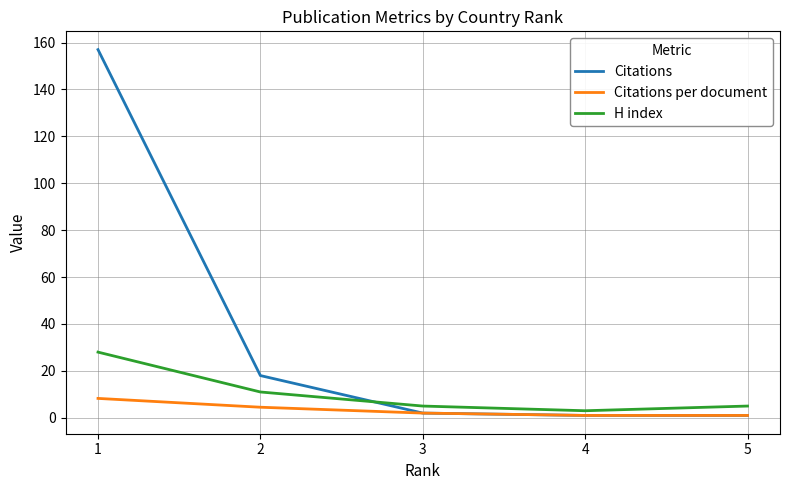

Does the chart display data point markers on the line(s)?

No